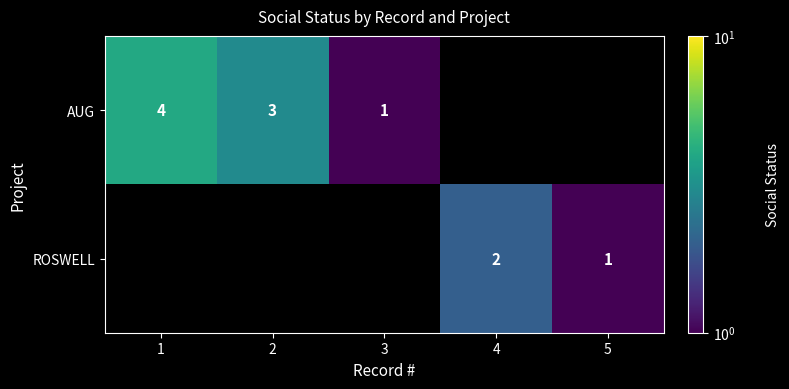

The AUG series shows 1 at 1. True or false?

False